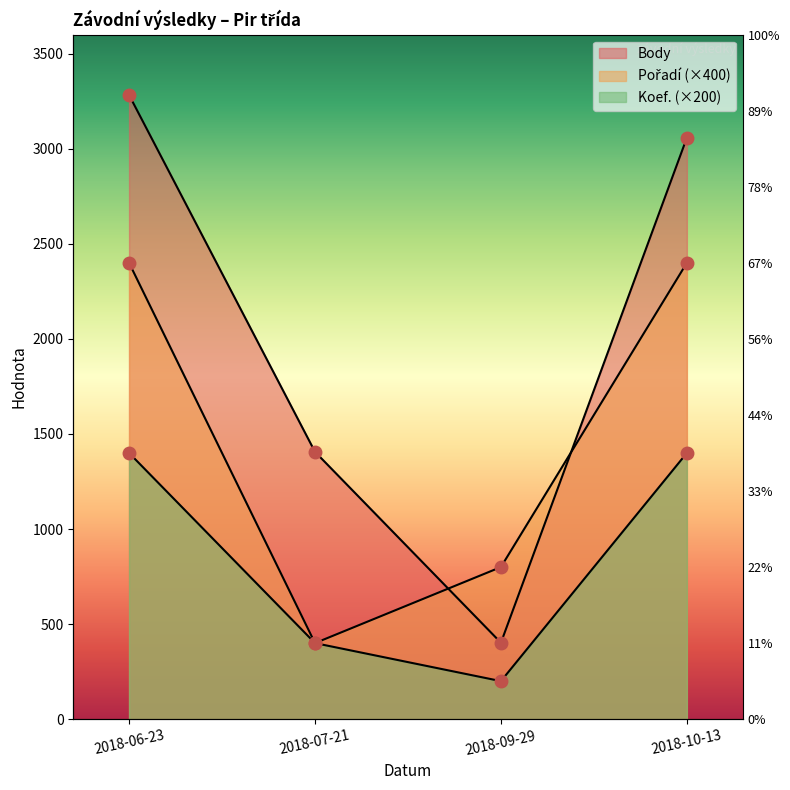

Rank the series by their average value, from highest to lowest.

Body, Pořadí, Koef.